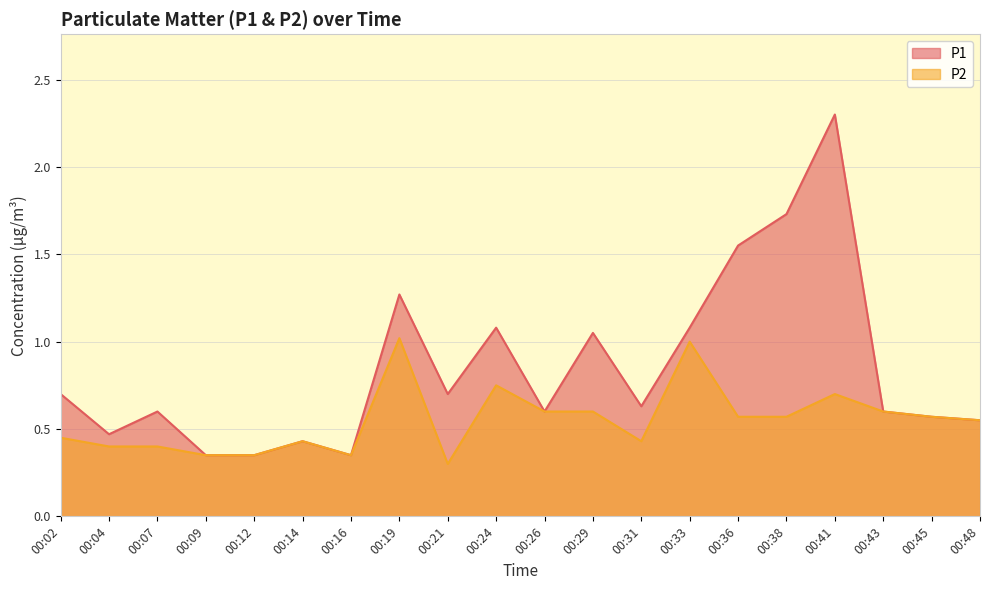

Rank the series by their maximum value, from lowest to highest.

P2, P1